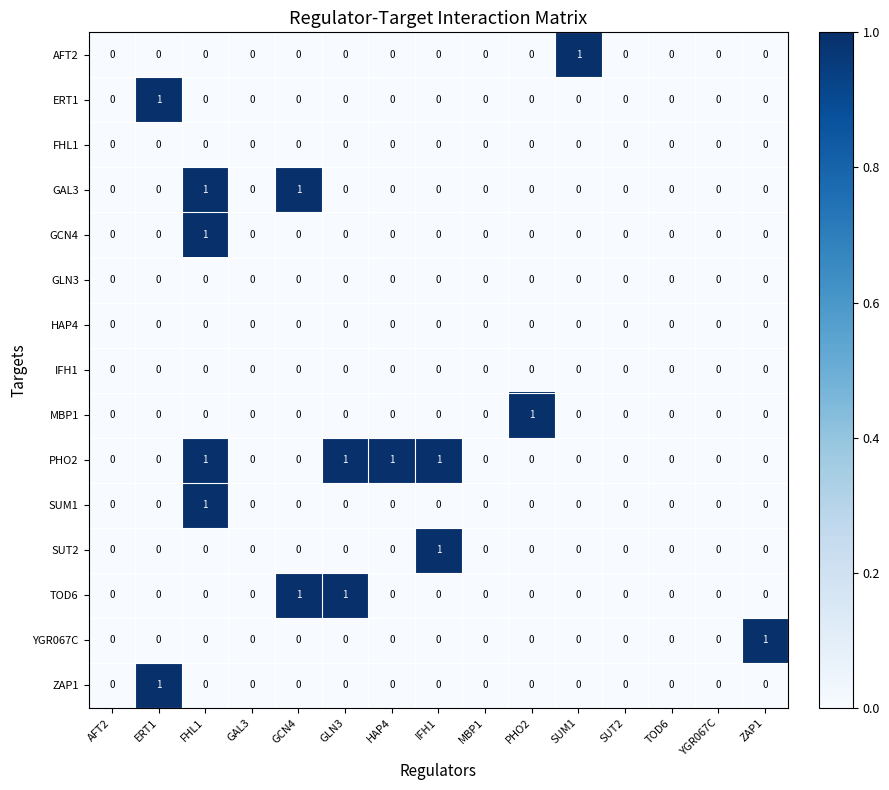

At which category is the sum across all series the highest?

FHL1